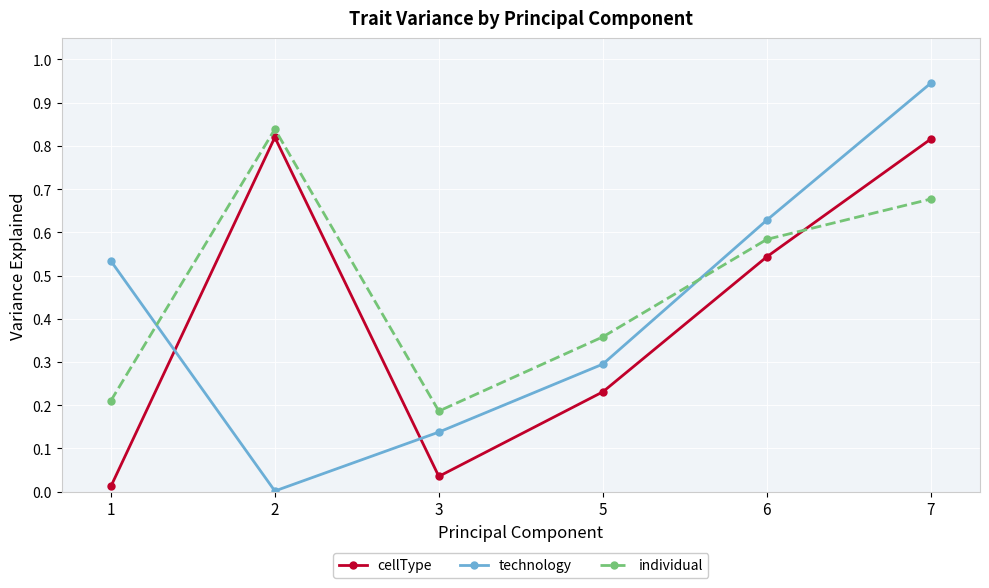

How many intersections are there between technology and individual?

2